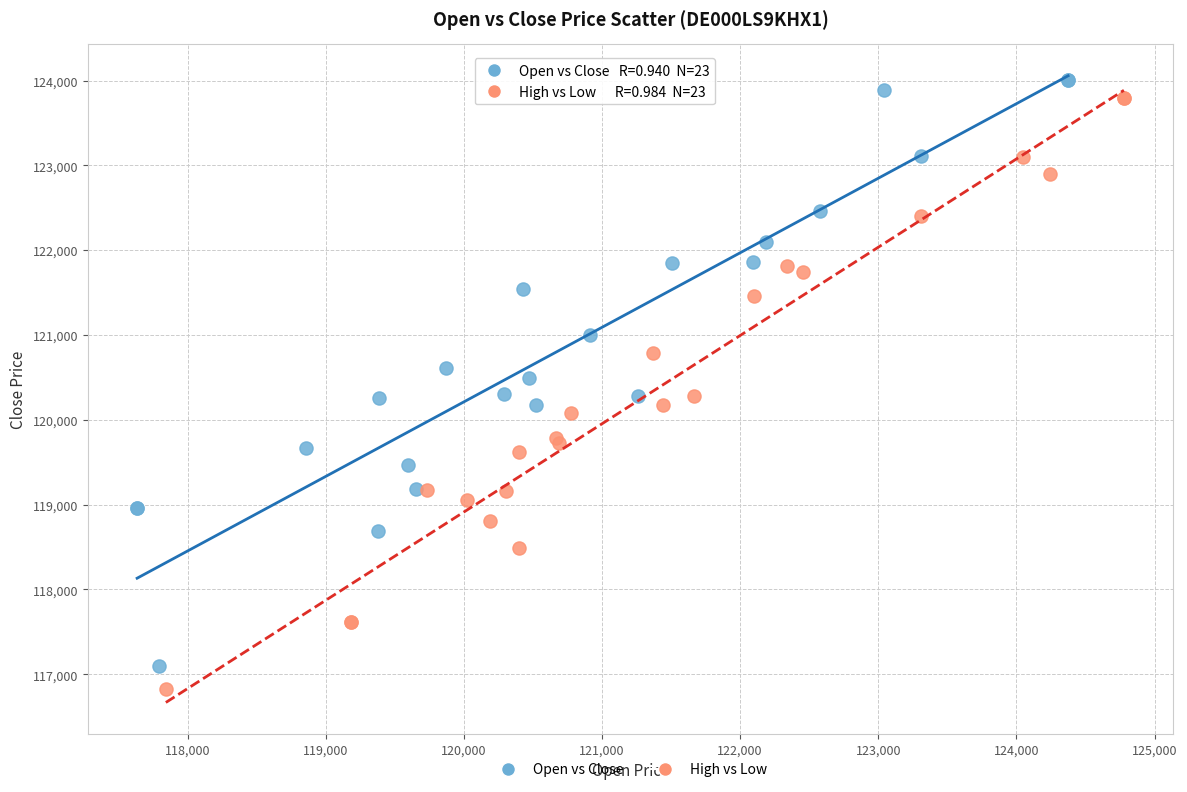

Which series reaches the minimum Y coordinate?

High vs Low